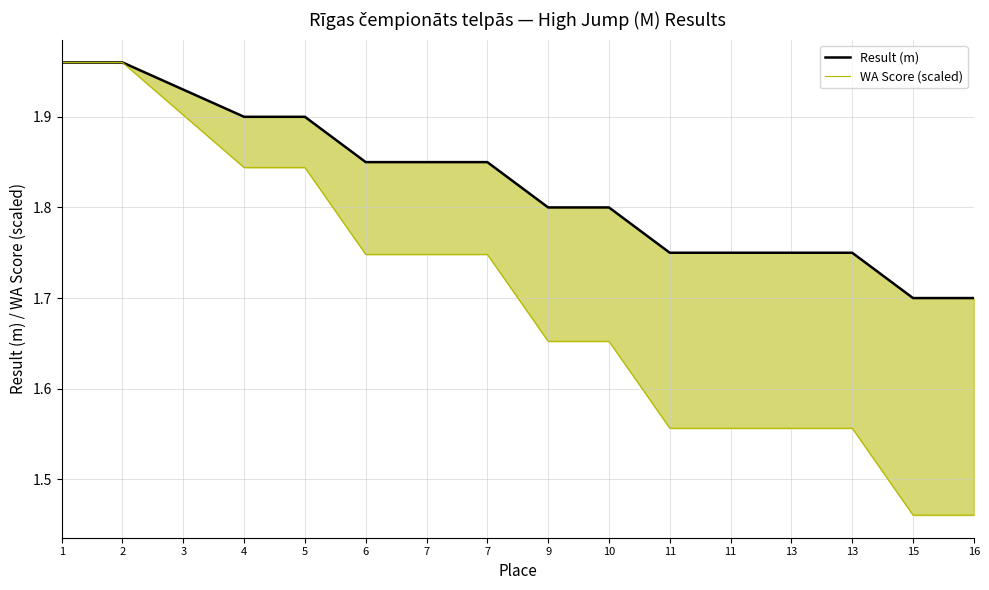

Reading right to left, transcribe all the data shown in this chart.

Result (m): 16=1.7	15=1.7	13=1.8	13=1.8	11=1.8	11=1.8	10=1.8	9=1.8	7=1.9	7=1.9	6=1.9	5=1.9	4=1.9	3=1.9	2=2.0	1=2.0
WA Score (scaled): 16=1.5	15=1.5	13=1.6	13=1.6	11=1.6	11=1.6	10=1.7	9=1.7	7=1.7	7=1.7	6=1.7	5=1.8	4=1.8	3=1.9	2=2.0	1=2.0